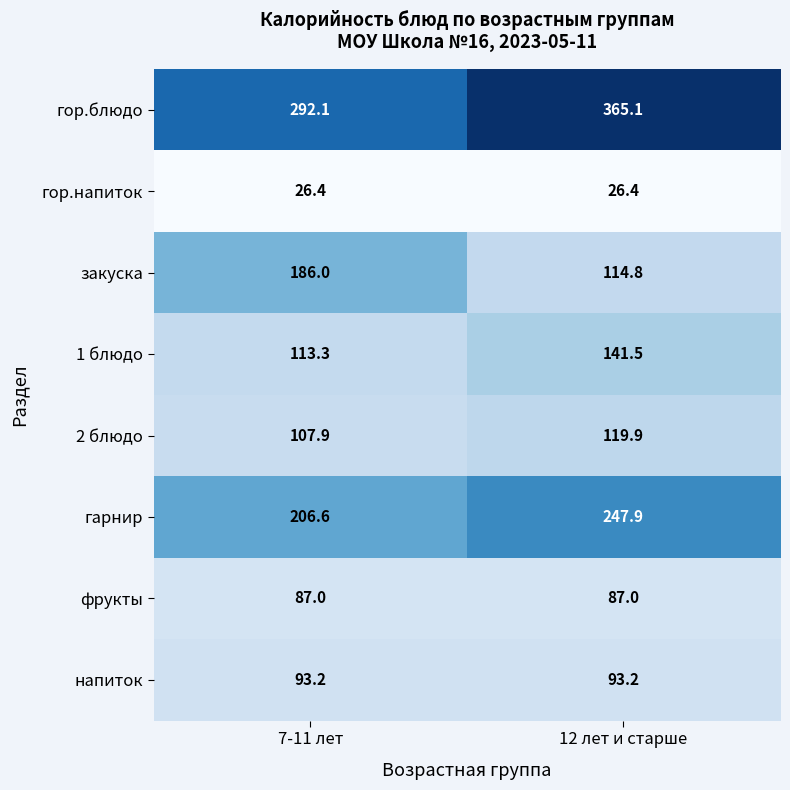

At which label does закуска reach its minimum?

12 лет и старше